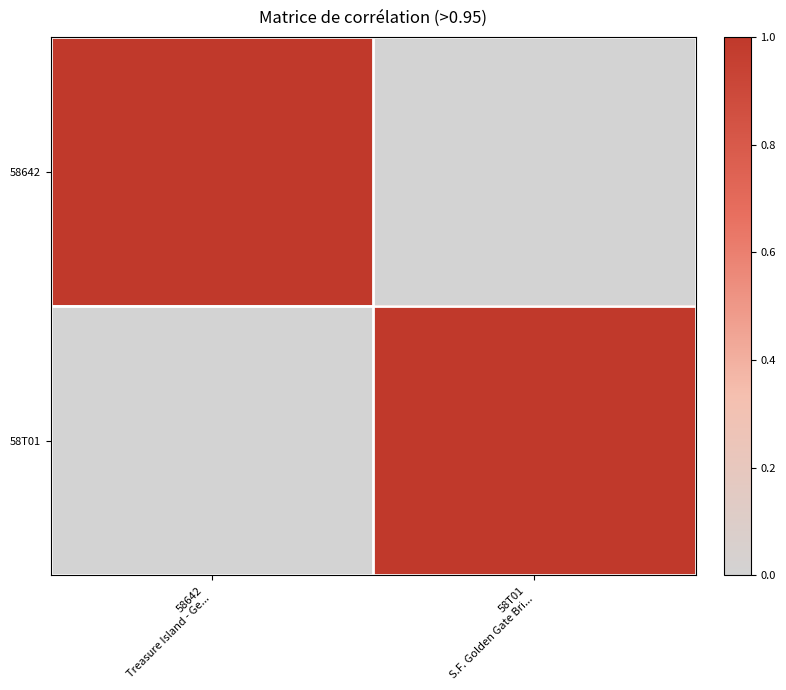

Reading right to left, what are all the values shown in this chart?

58642: 58T01
S.F. Golden Gate Bri...=0	58642
Treasure Island - Ge...=1
58T01: 58T01
S.F. Golden Gate Bri...=1	58642
Treasure Island - Ge...=0